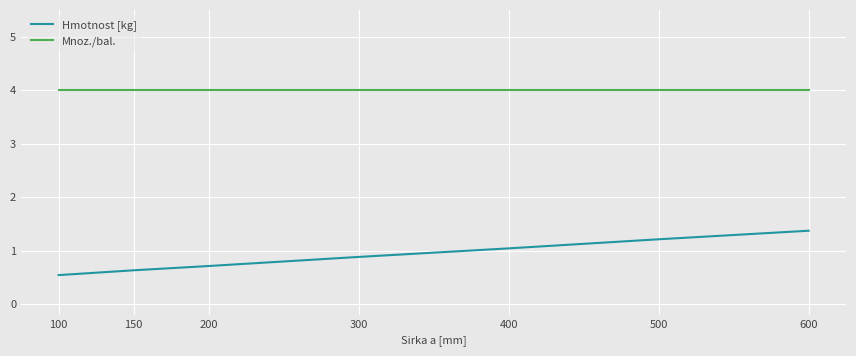

What is the difference between the highest and lowest values at 600?

2.6